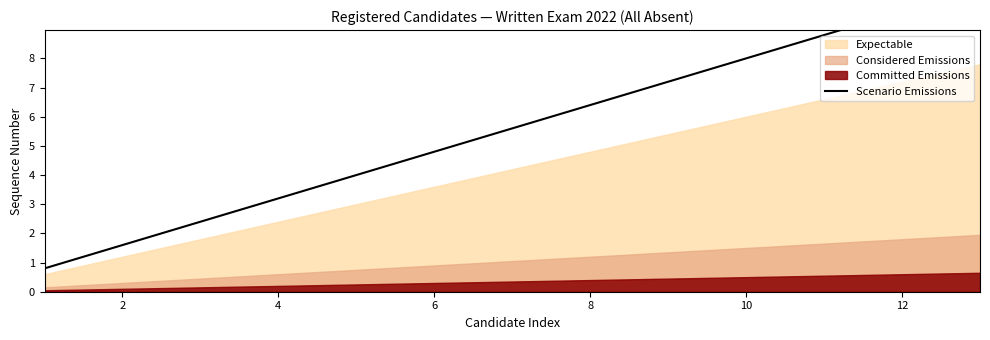

True or false: there are more than 2 points higher than both neighbors.

False